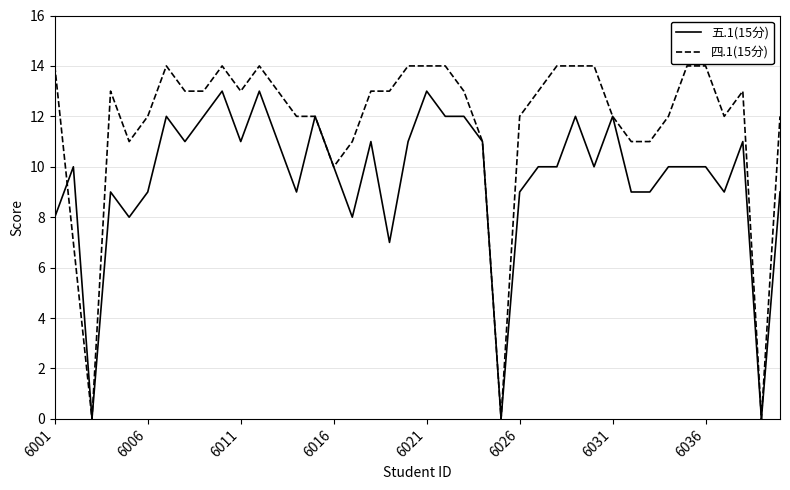

List the series in order of their peak value, highest first.

四.1(15分), 五.1(15分)